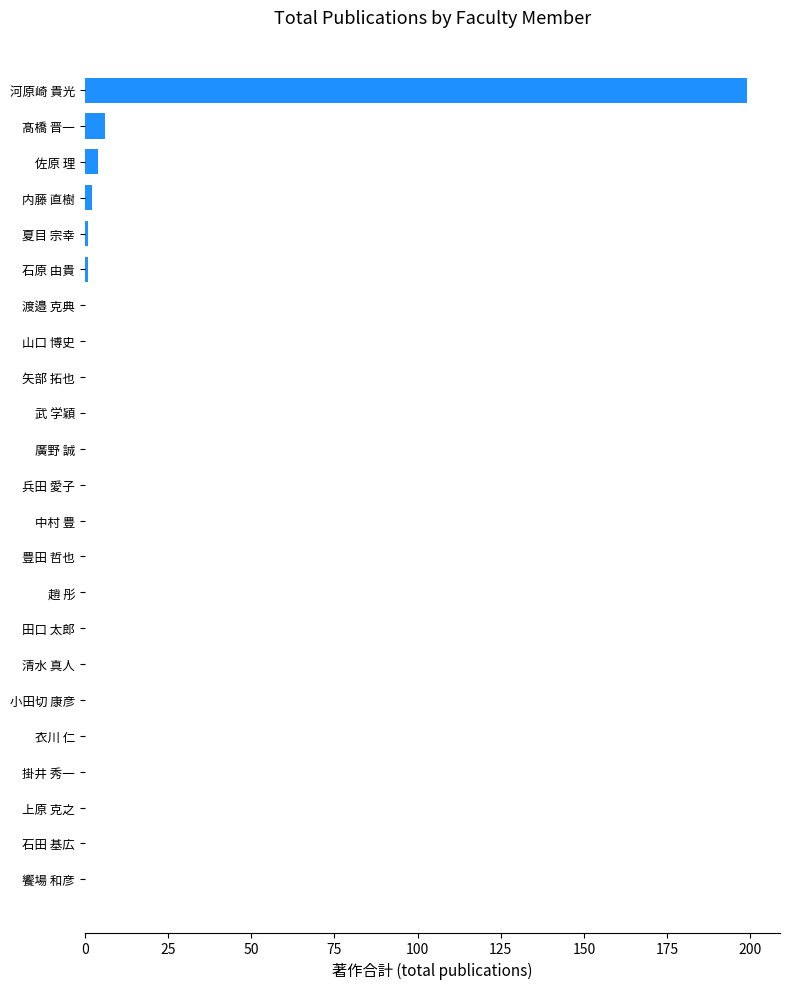

Which has a higher value, 河原崎 貴光 or 兵田 愛子?

河原崎 貴光